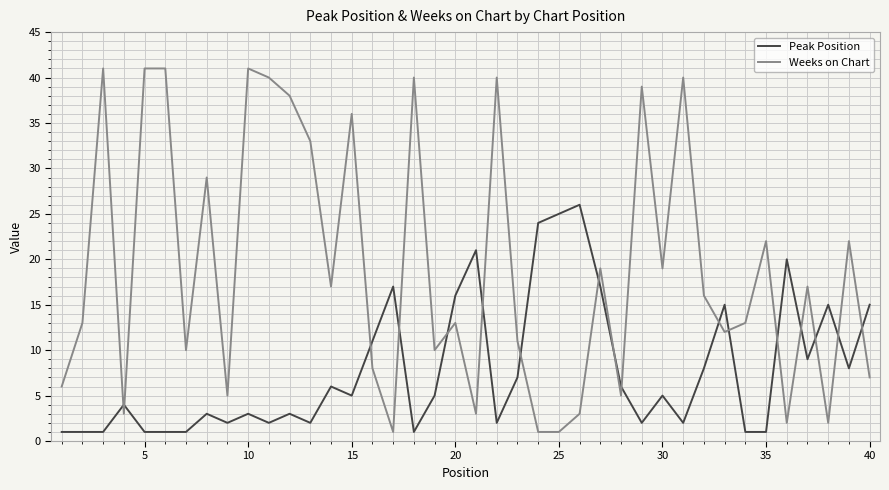

Which series has the largest total across all categories?

Weeks on Chart